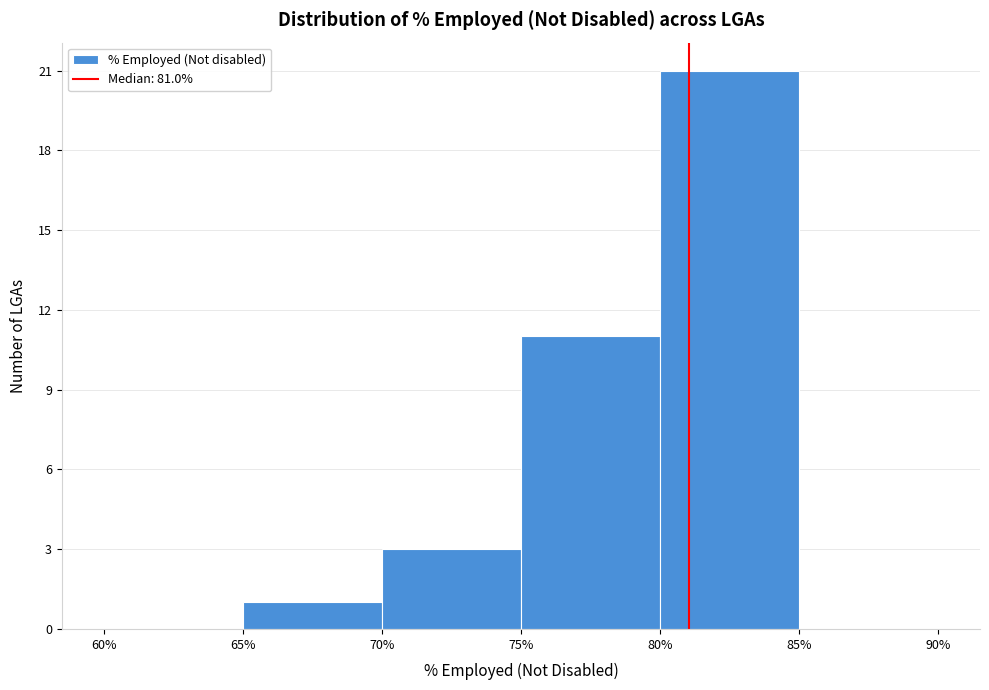

Which range on the x-axis has the tallest bar?

80% to 85%